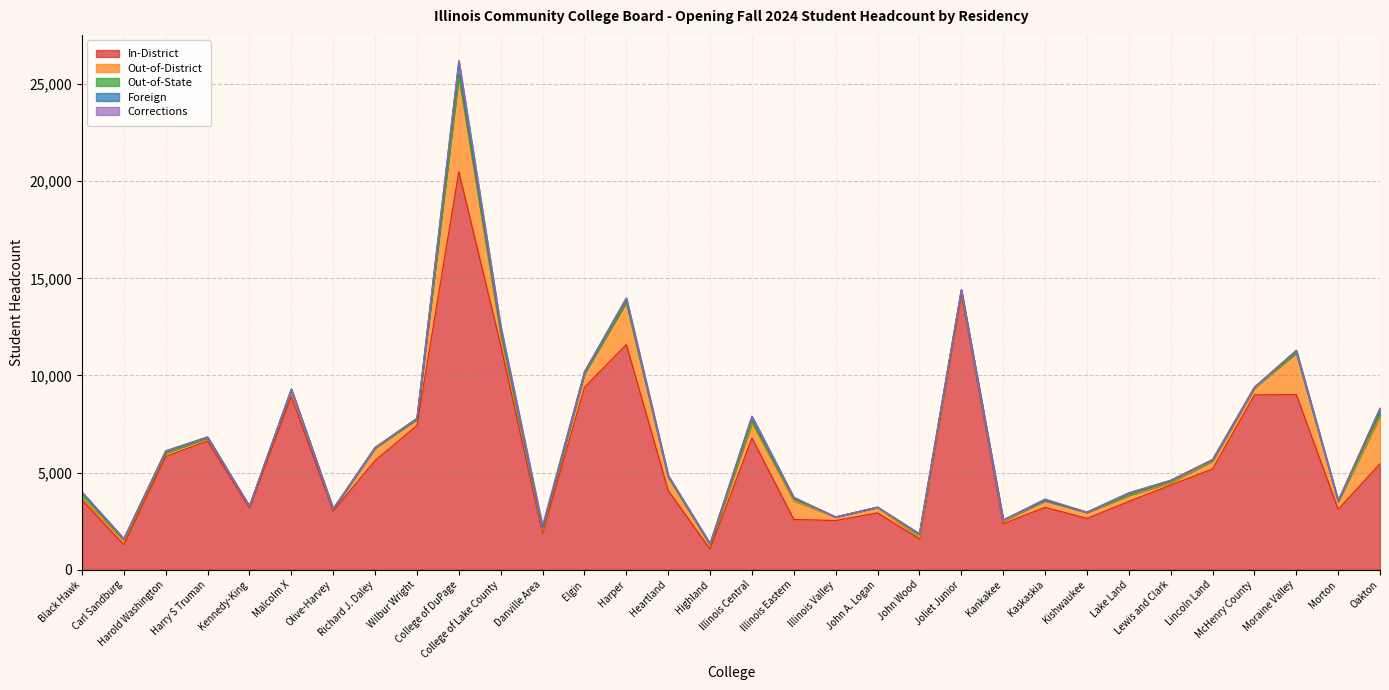

What are all the series names shown in the legend?

In-District, Out-of-District, Out-of-State, Foreign, Corrections